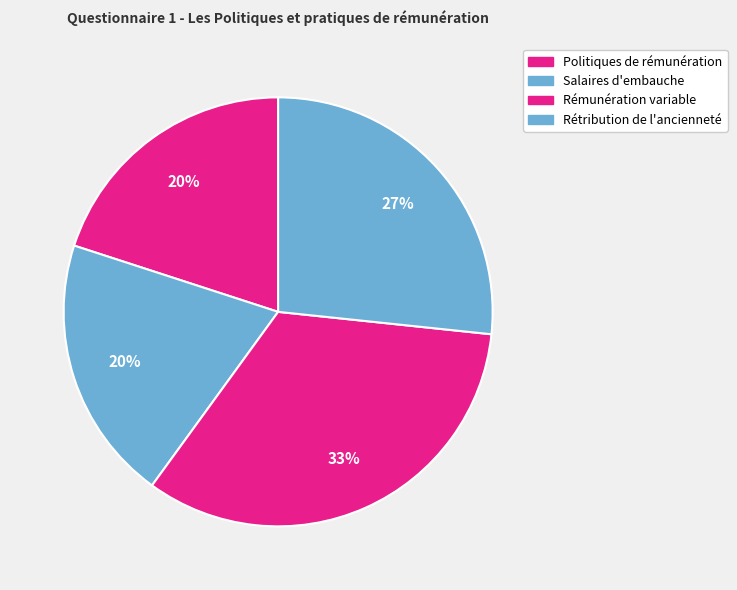

How many slices are in this pie chart?

4